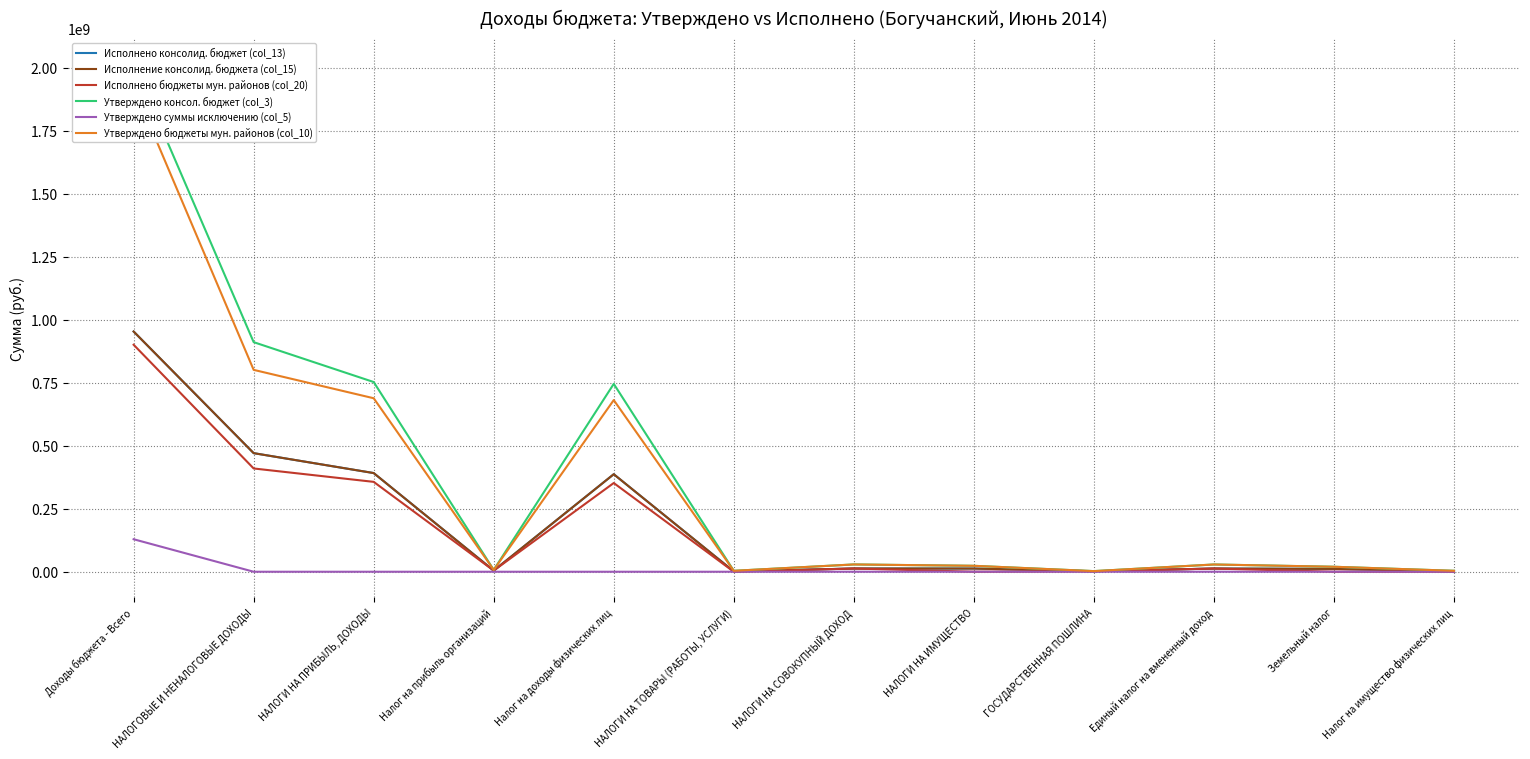

True or false: Утверждено бюджеты мун. районов (col_10) and Утверждено консол. бюджет (col_3) intersect in this chart.

False